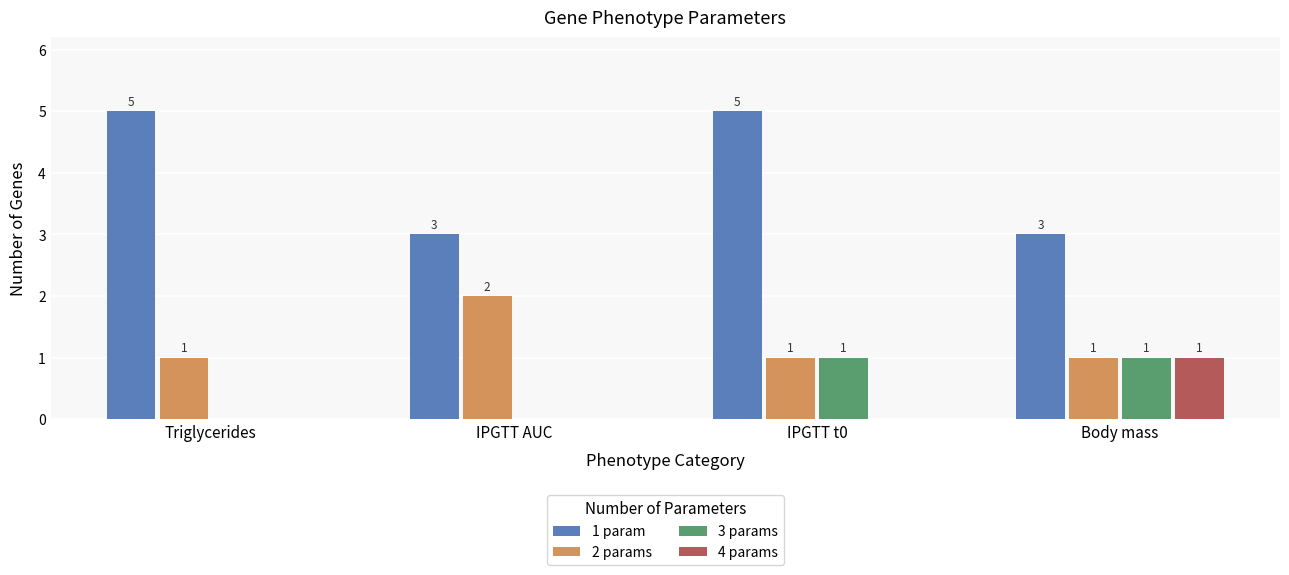

True or false: 1 param has a value of 5 at Triglycerides.

True